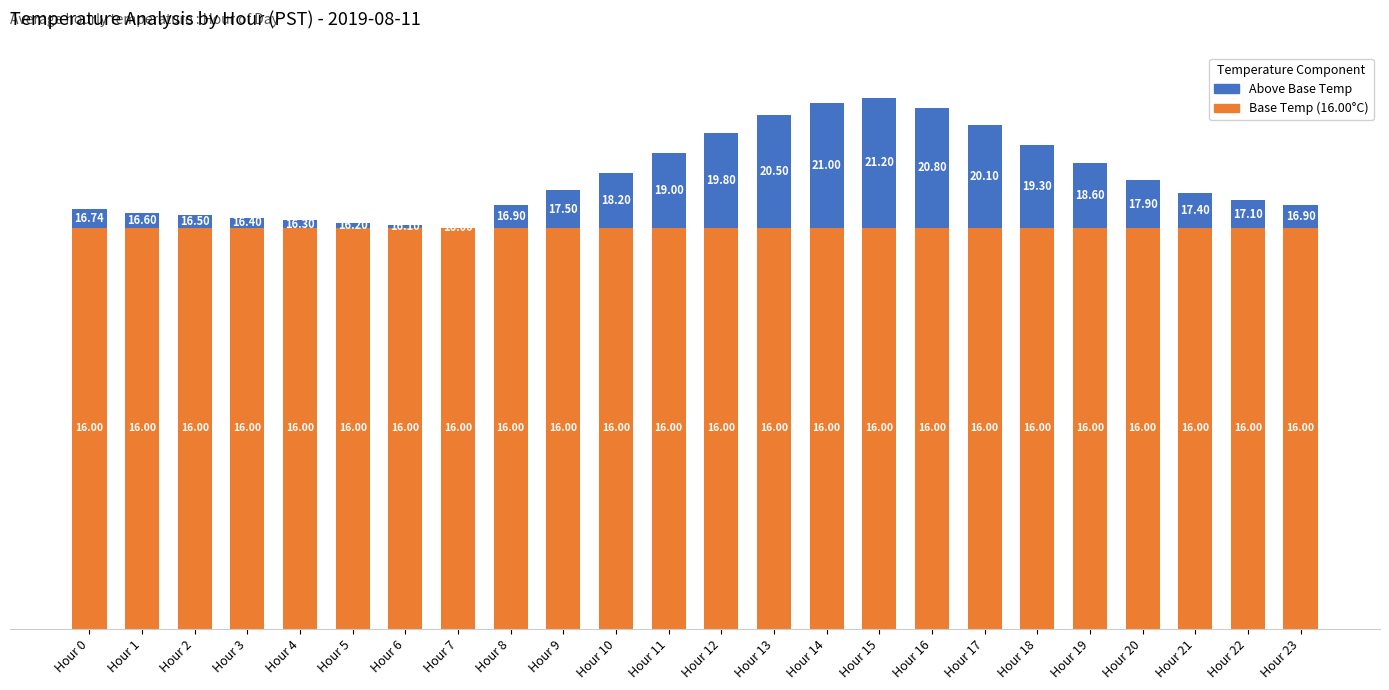

Count the number of categories in the chart.

24